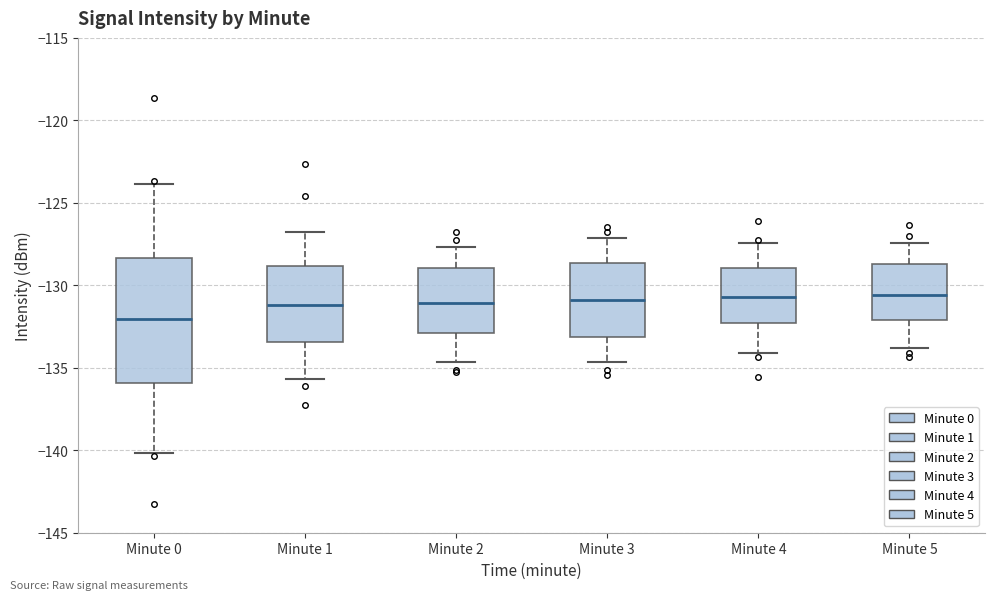

Where is the upper edge of the box for Minute 3 on the y-axis? The values are not printed on the chart, so give them approximately, as read against the axis.

-128.5